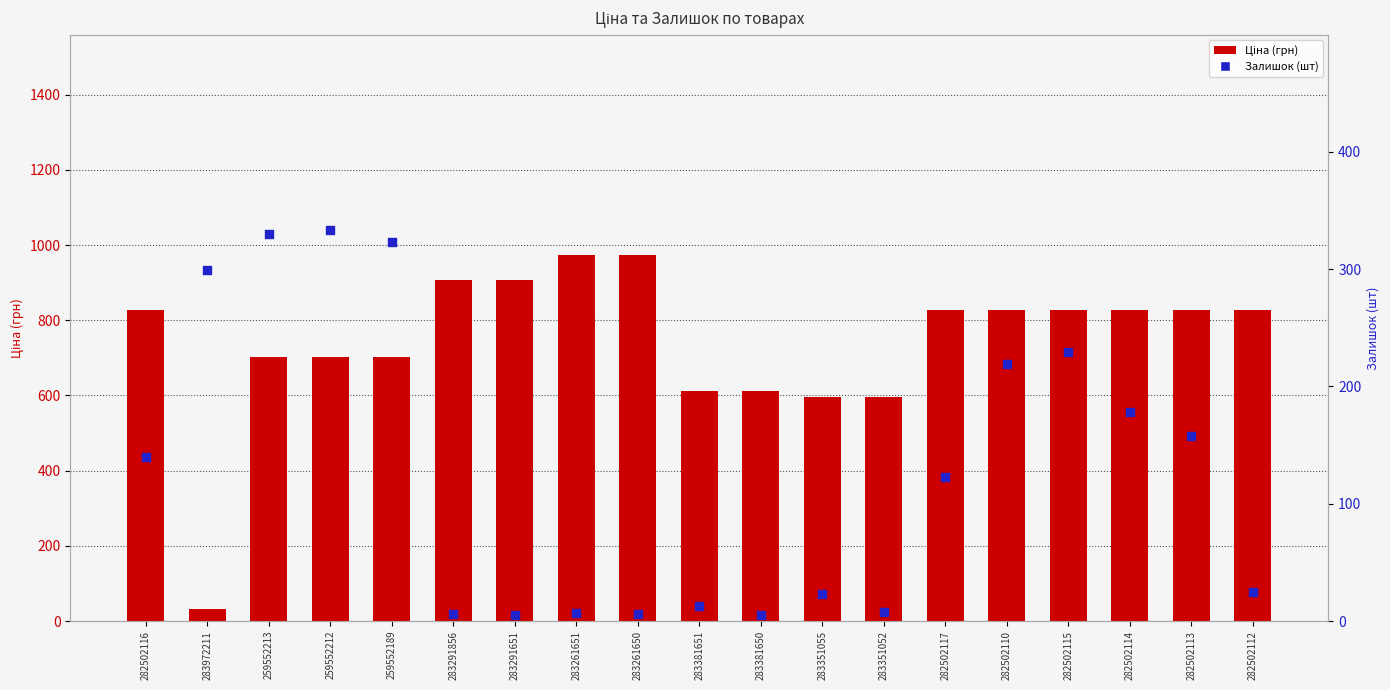

Which series contains the lowest Y value?

Залишок (шт)